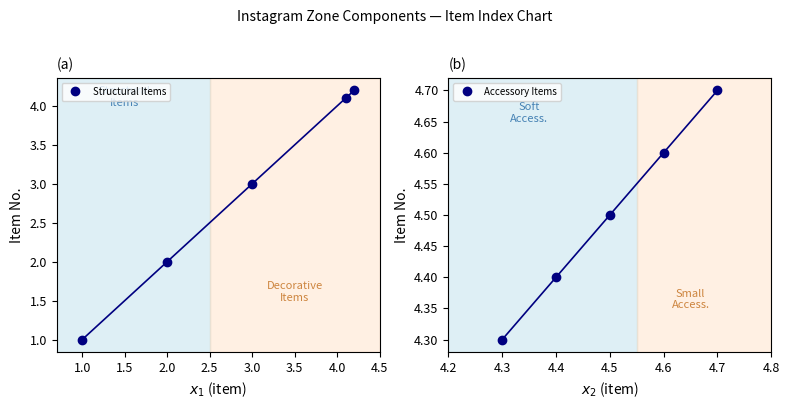

How many lines are shown in the chart?

2